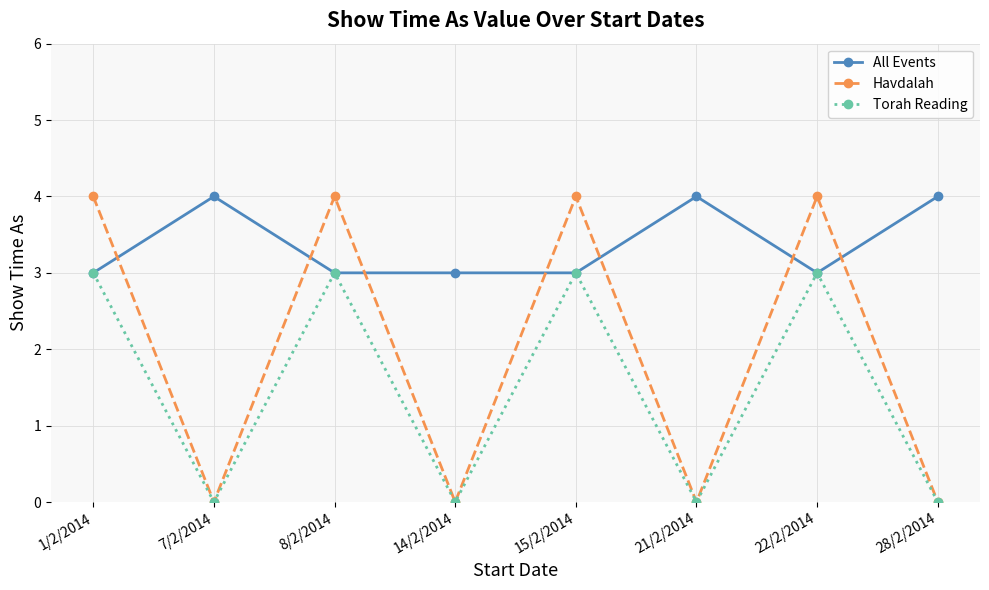

What is the spread (max minus min) of values at 21/2/2014?

4